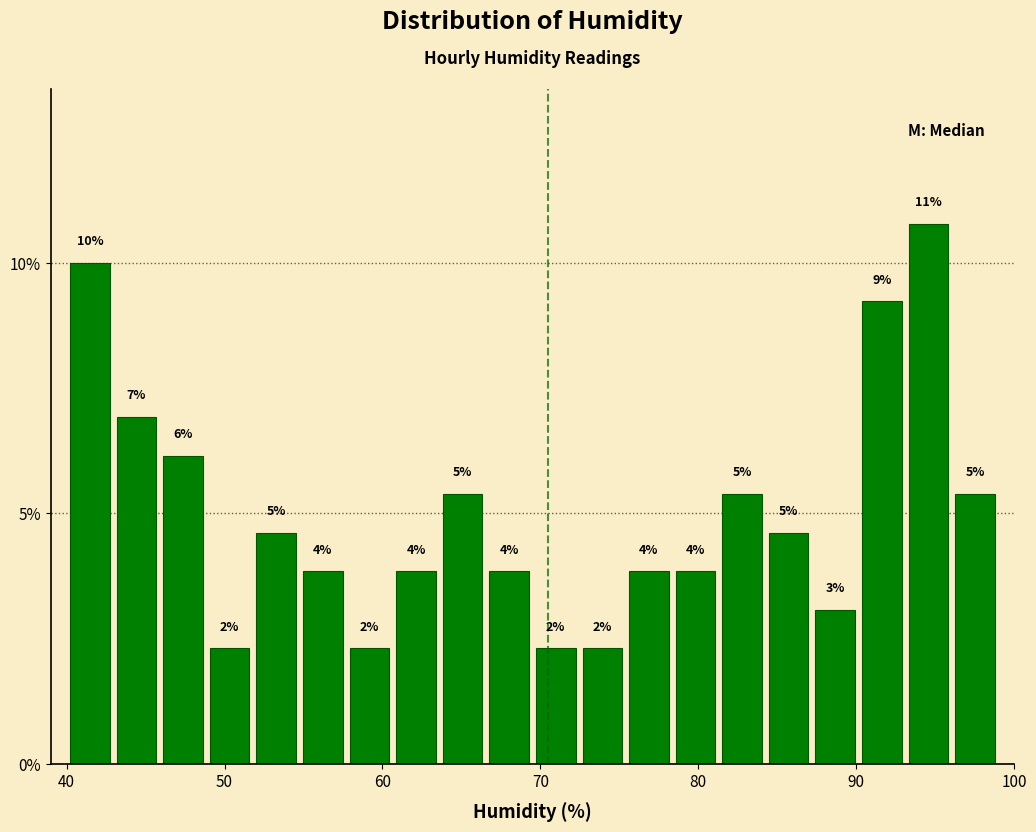

Read against the x-axis, roughly where is the centre of the tallest bar?

95